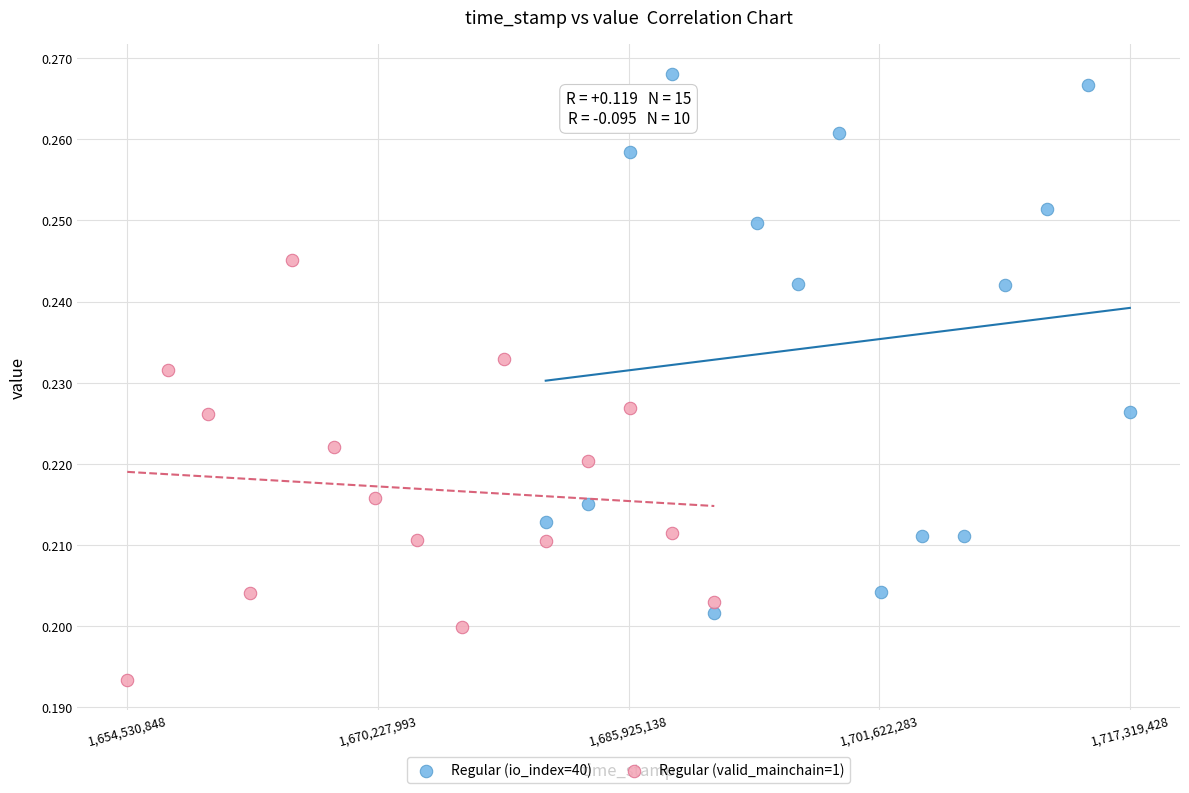

Which series reaches the minimum Y coordinate?

Regular (valid_mainchain=1)